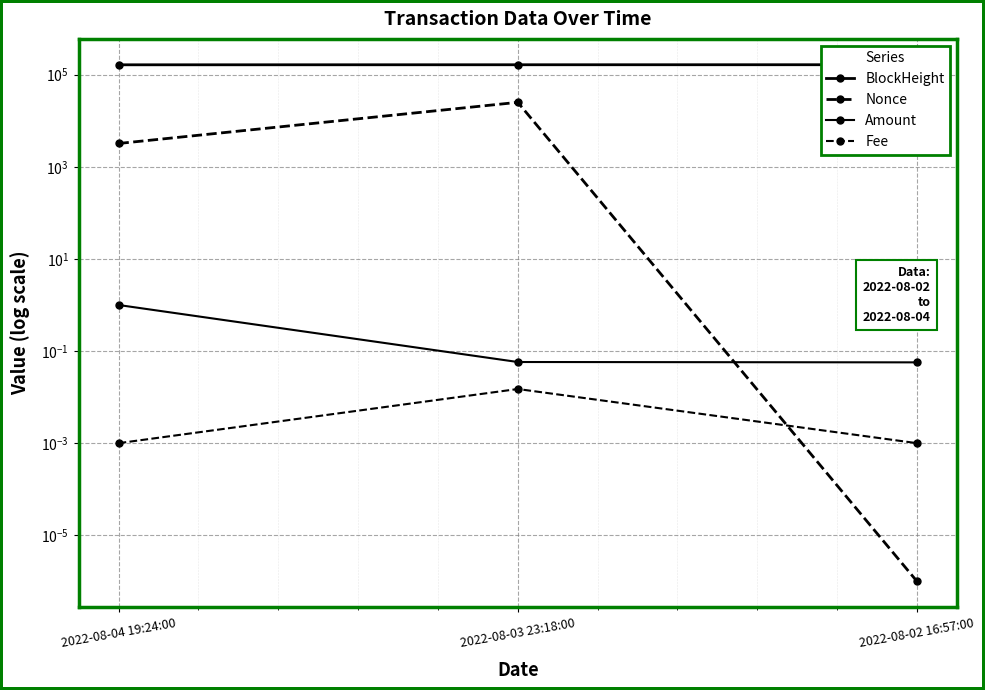

Does the chart display data point markers on the line(s)?

Yes